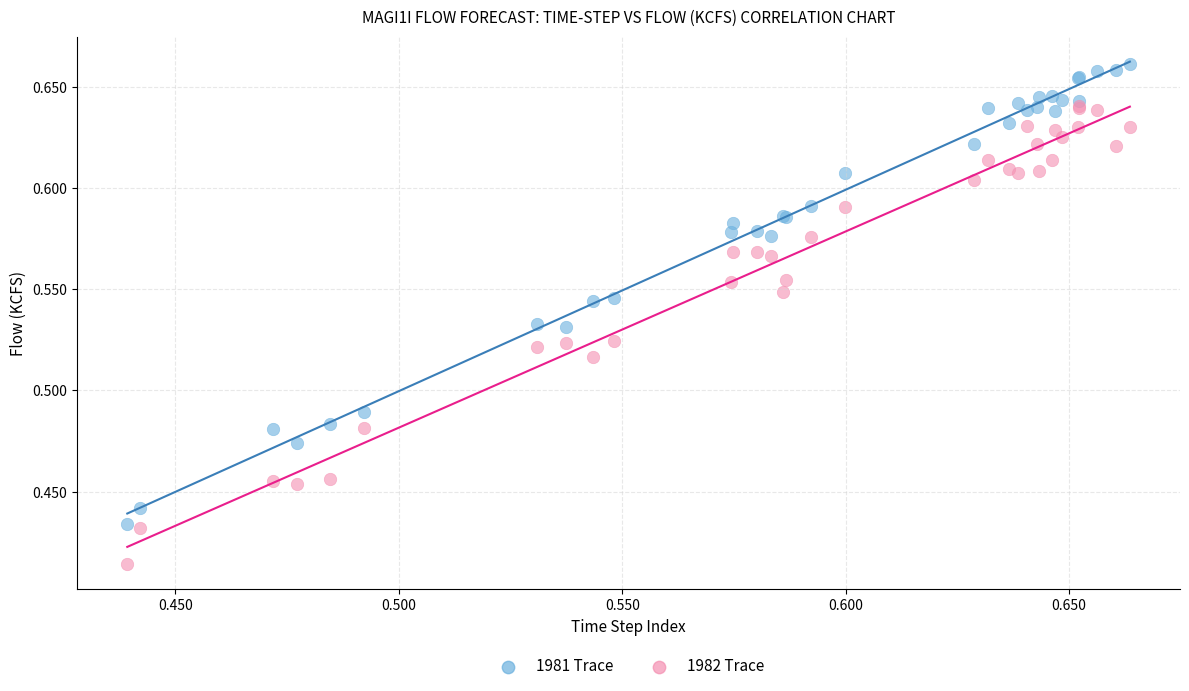

Which series contains the lowest Y value?

1982 Trace